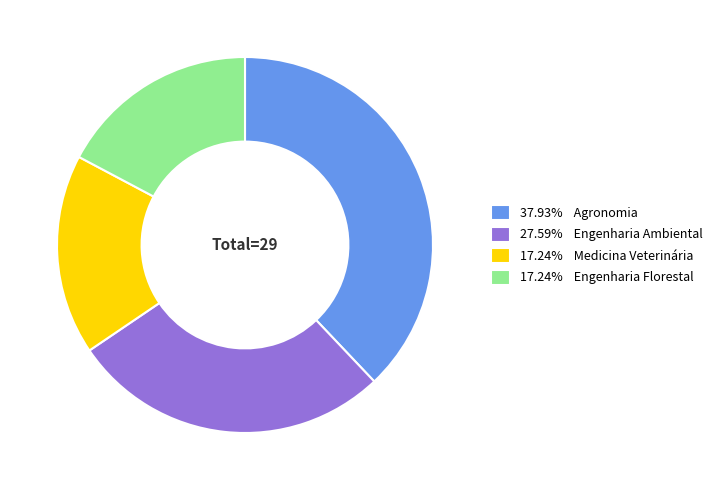

Does 27.59% Engenharia Ambiental account for over 50% of the chart?

No